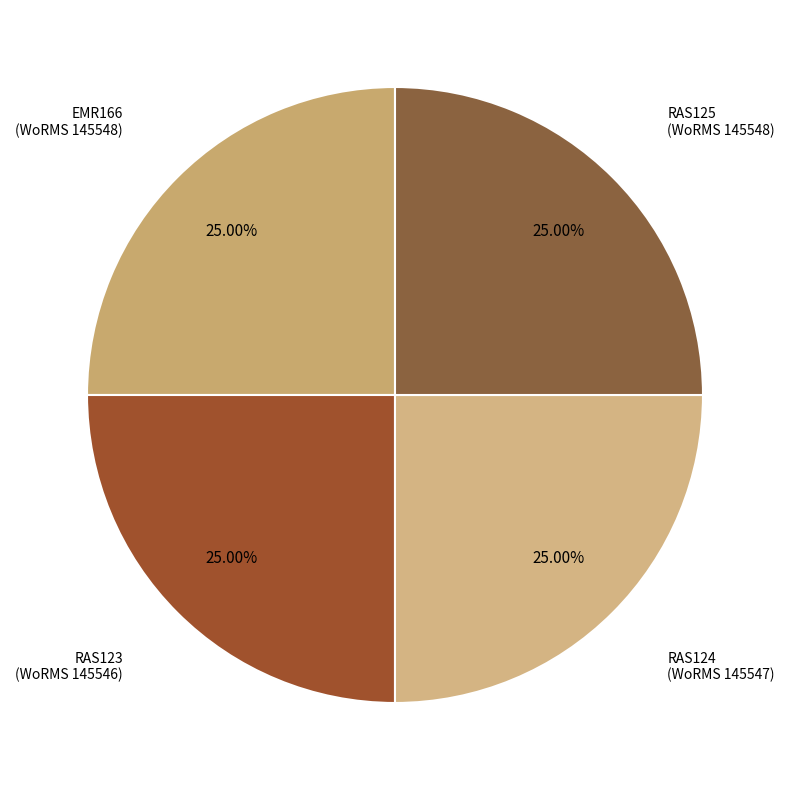

Approximately how many times larger is the value at RAS124 compared to RAS123?

1.0